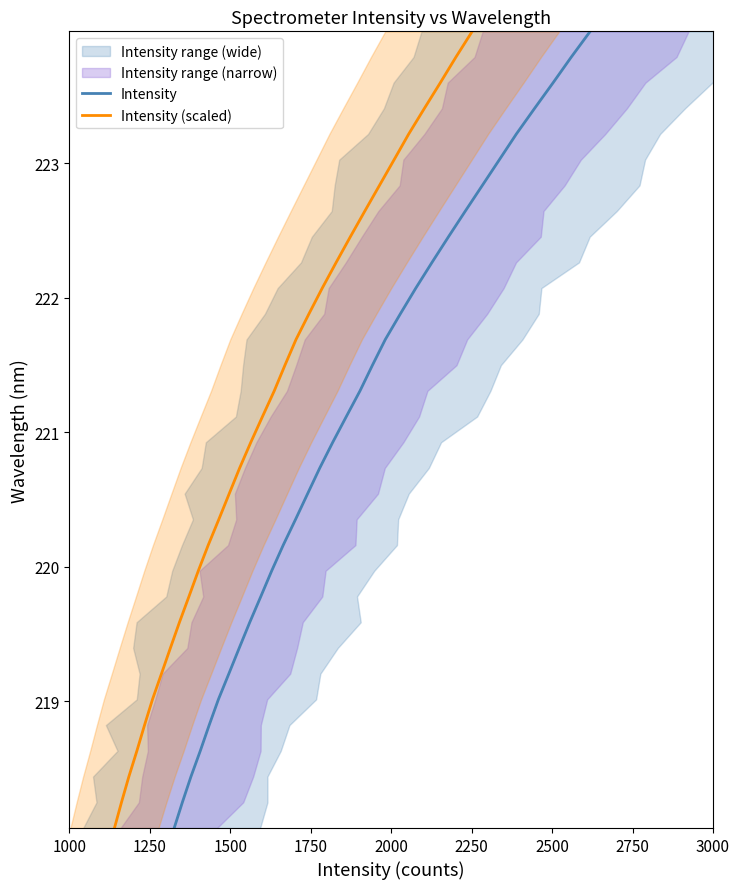

What is the maximum value for Intensity (scaled)?

224.0